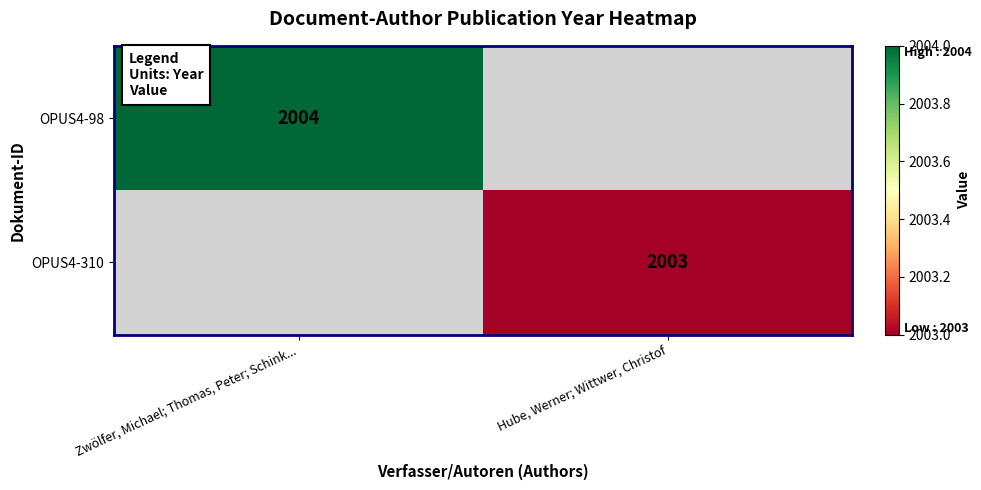

The value of OPUS4-310 at Hube, Werner; Wittwer, Christof is 434. True or false?

False